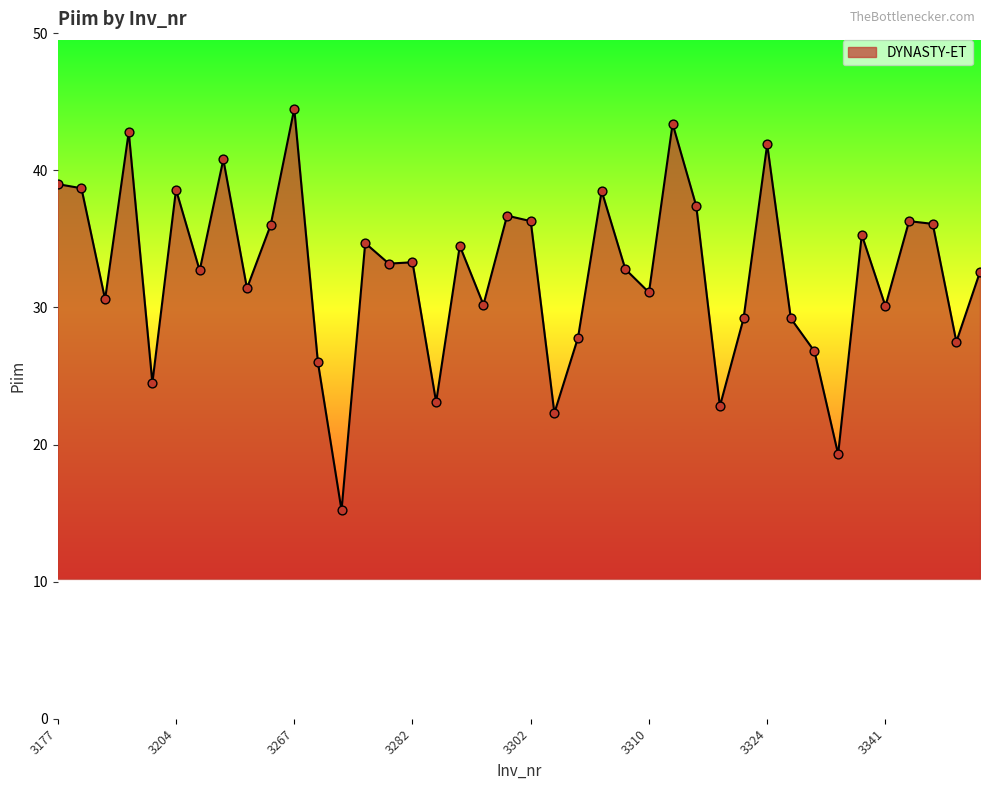

What is the difference between the maximum and minimum values?

29.3